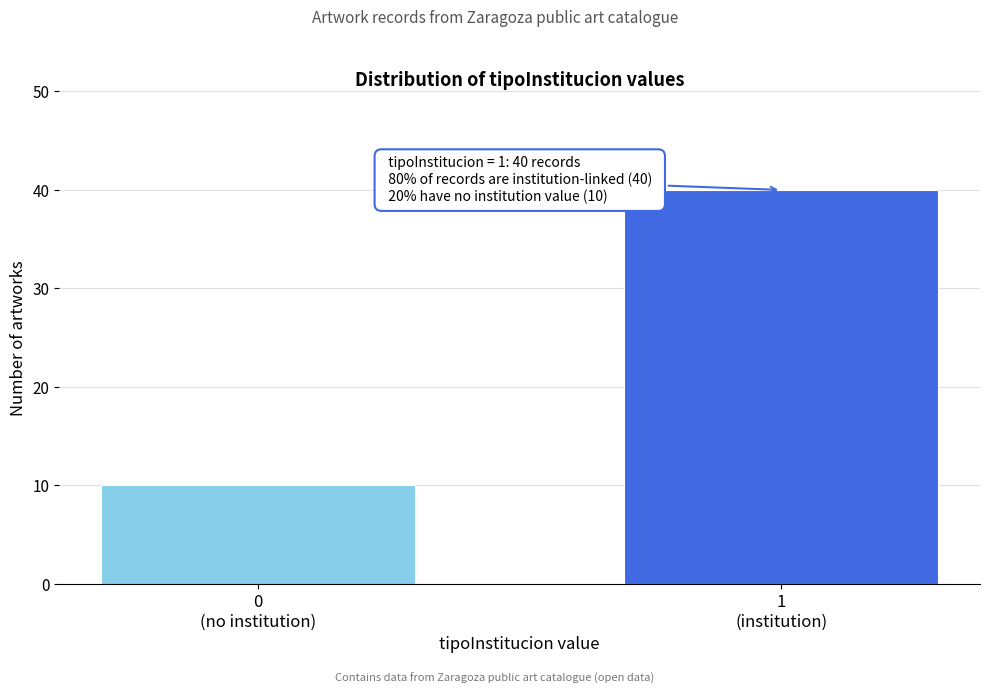

Reading left to right, extract all data points from this chart.

10	40